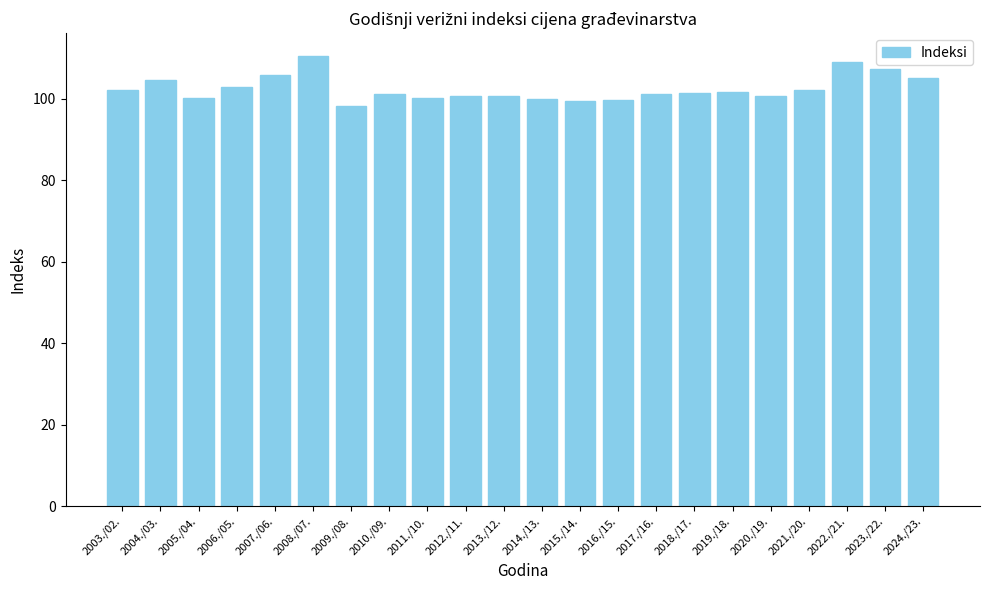

Between 2022./21. and 2018./17., which is larger?

2022./21.